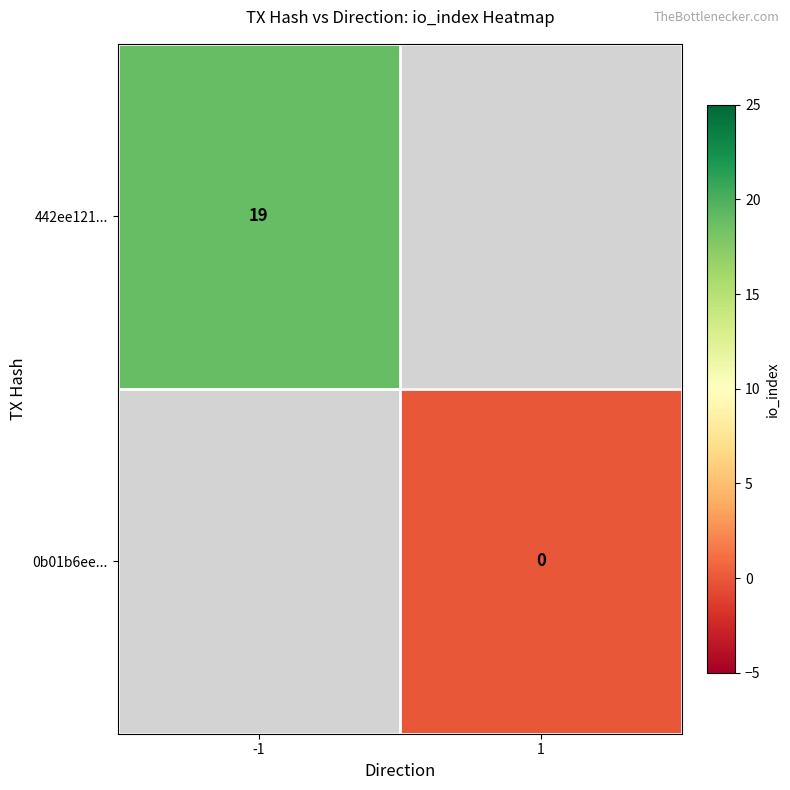

Is it true that 442ee121... equals 6.9 at -1?

False